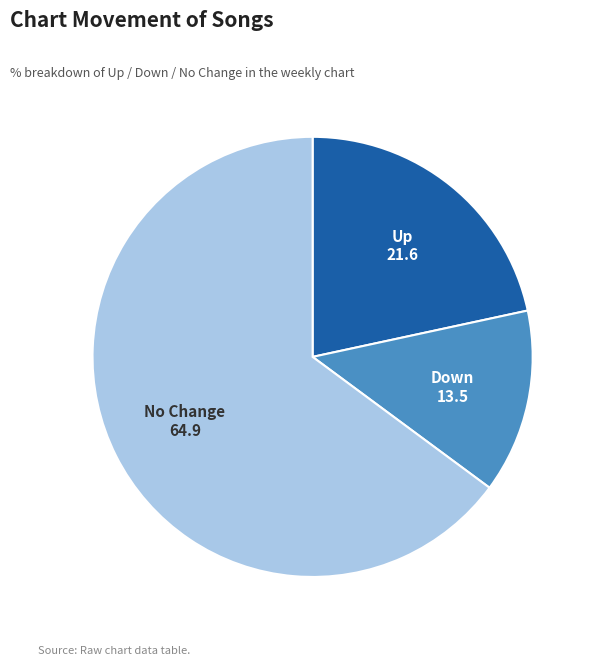

Do Down and Up together represent more than half of the pie?

No